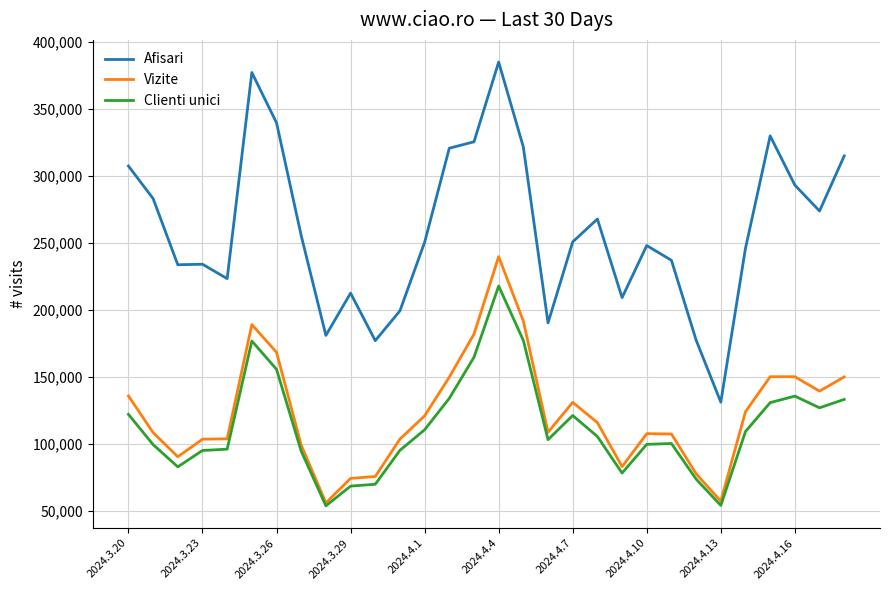

Which series has the largest total across all categories?

Afisari